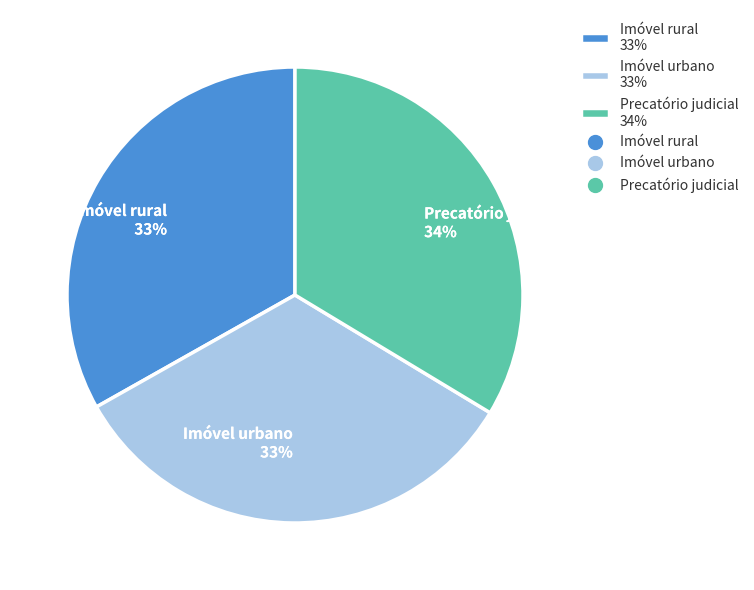

Count the number of slices in the pie.

3